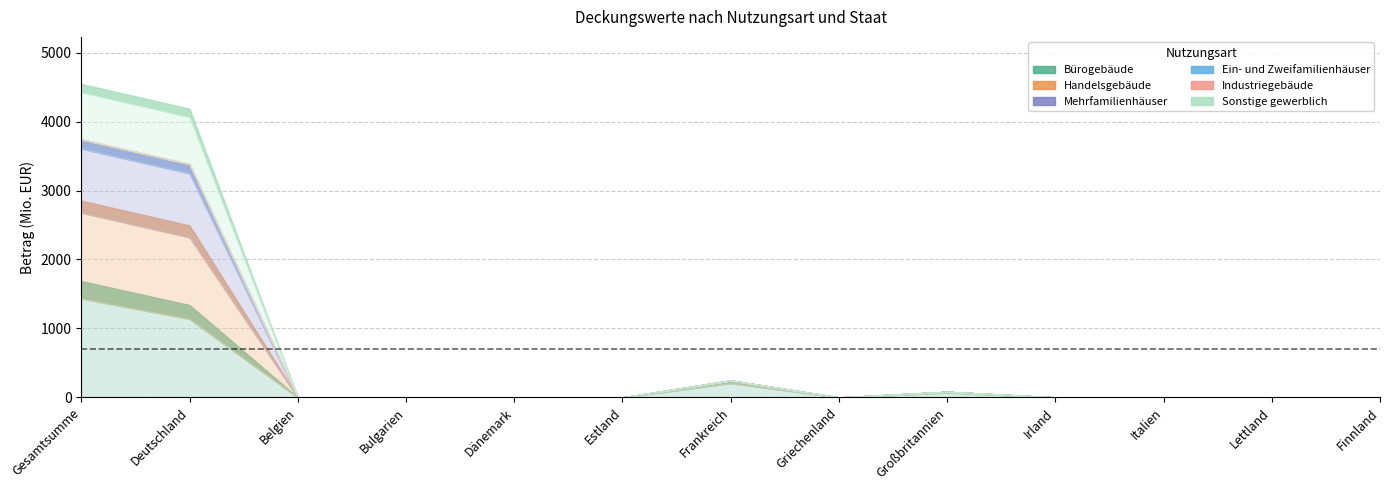

At Italien, list the series in order from largest to smallest.

Bürogebäude, Handelsgebäude, Mehrfamilienhäuser, Ein- und Zweifamilienhäuser, Industriegebäude, Sonstige gewerblich